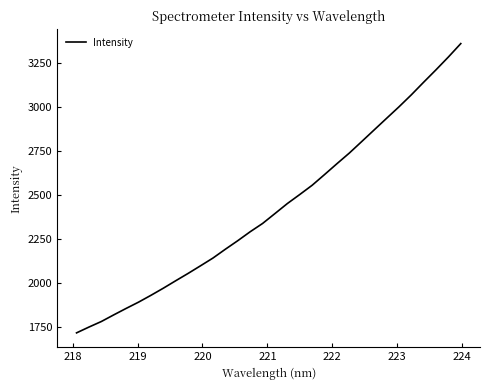

Does the chart display data point markers on the line(s)?

No